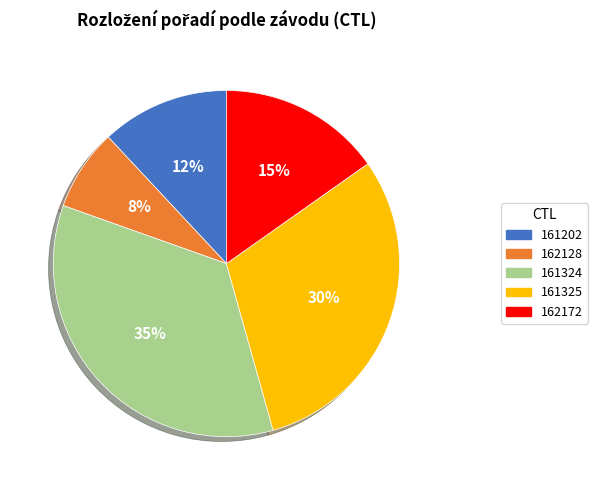

Does any single category account for the majority?

No